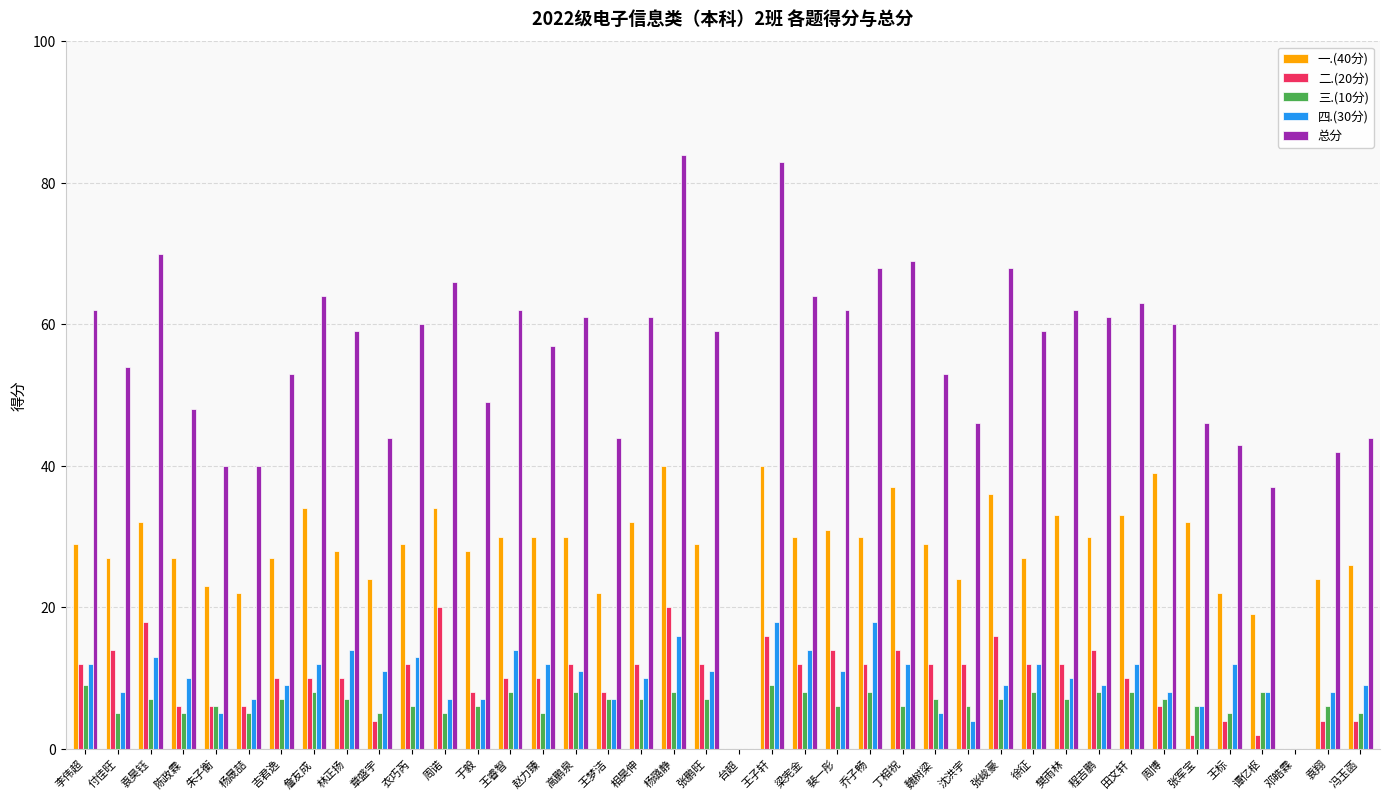

Reading left to right, what are all the values shown in this chart?

一.(40分): 李伟超=29	付佳旺=27	袁昊钰=32	陈政霖=27	朱子衡=23	杨晟喆=22	吉君逸=27	詹友成=34	林正扬=28	章盛宇=24	衣巧芮=29	周诺=34	于毅=28	王睿智=30	赵力臻=30	高鹏泉=30	王梦洁=22	相昊伸=32	杨璐静=40	张鹏旺=29	台超=0	王子轩=40	梁宪金=30	裴一彤=31	乔子畅=30	丁相祝=37	魏树梁=29	沈洪宇=24	张峻豪=36	徐征=27	樊雨林=33	程吉鹏=30	田文轩=33	周博=39	张军宝=32	王标=22	谭亿枢=19	邓皓霖=0	袁翔=24	冯玉菡=26
二.(20分): 李伟超=12	付佳旺=14	袁昊钰=18	陈政霖=6	朱子衡=6	杨晟喆=6	吉君逸=10	詹友成=10	林正扬=10	章盛宇=4	衣巧芮=12	周诺=20	于毅=8	王睿智=10	赵力臻=10	高鹏泉=12	王梦洁=8	相昊伸=12	杨璐静=20	张鹏旺=12	台超=0	王子轩=16	梁宪金=12	裴一彤=14	乔子畅=12	丁相祝=14	魏树梁=12	沈洪宇=12	张峻豪=16	徐征=12	樊雨林=12	程吉鹏=14	田文轩=10	周博=6	张军宝=2	王标=4	谭亿枢=2	邓皓霖=0	袁翔=4	冯玉菡=4
三.(10分): 李伟超=9	付佳旺=5	袁昊钰=7	陈政霖=5	朱子衡=6	杨晟喆=5	吉君逸=7	詹友成=8	林正扬=7	章盛宇=5	衣巧芮=6	周诺=5	于毅=6	王睿智=8	赵力臻=5	高鹏泉=8	王梦洁=7	相昊伸=7	杨璐静=8	张鹏旺=7	台超=0	王子轩=9	梁宪金=8	裴一彤=6	乔子畅=8	丁相祝=6	魏树梁=7	沈洪宇=6	张峻豪=7	徐征=8	樊雨林=7	程吉鹏=8	田文轩=8	周博=7	张军宝=6	王标=5	谭亿枢=8	邓皓霖=0	袁翔=6	冯玉菡=5
四.(30分): 李伟超=12	付佳旺=8	袁昊钰=13	陈政霖=10	朱子衡=5	杨晟喆=7	吉君逸=9	詹友成=12	林正扬=14	章盛宇=11	衣巧芮=13	周诺=7	于毅=7	王睿智=14	赵力臻=12	高鹏泉=11	王梦洁=7	相昊伸=10	杨璐静=16	张鹏旺=11	台超=0	王子轩=18	梁宪金=14	裴一彤=11	乔子畅=18	丁相祝=12	魏树梁=5	沈洪宇=4	张峻豪=9	徐征=12	樊雨林=10	程吉鹏=9	田文轩=12	周博=8	张军宝=6	王标=12	谭亿枢=8	邓皓霖=0	袁翔=8	冯玉菡=9
总分: 李伟超=62	付佳旺=54	袁昊钰=70	陈政霖=48	朱子衡=40	杨晟喆=40	吉君逸=53	詹友成=64	林正扬=59	章盛宇=44	衣巧芮=60	周诺=66	于毅=49	王睿智=62	赵力臻=57	高鹏泉=61	王梦洁=44	相昊伸=61	杨璐静=84	张鹏旺=59	台超=0	王子轩=83	梁宪金=64	裴一彤=62	乔子畅=68	丁相祝=69	魏树梁=53	沈洪宇=46	张峻豪=68	徐征=59	樊雨林=62	程吉鹏=61	田文轩=63	周博=60	张军宝=46	王标=43	谭亿枢=37	邓皓霖=0	袁翔=42	冯玉菡=44